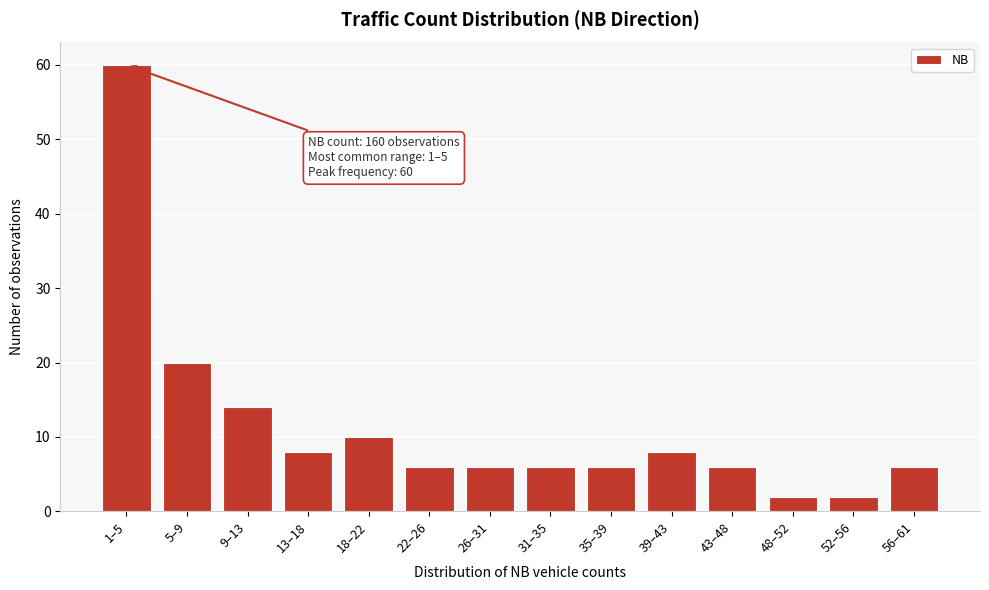

Reading left to right, extract all data points from this chart.

60	20	14	8	10	6	6	6	6	8	6	2	2	6